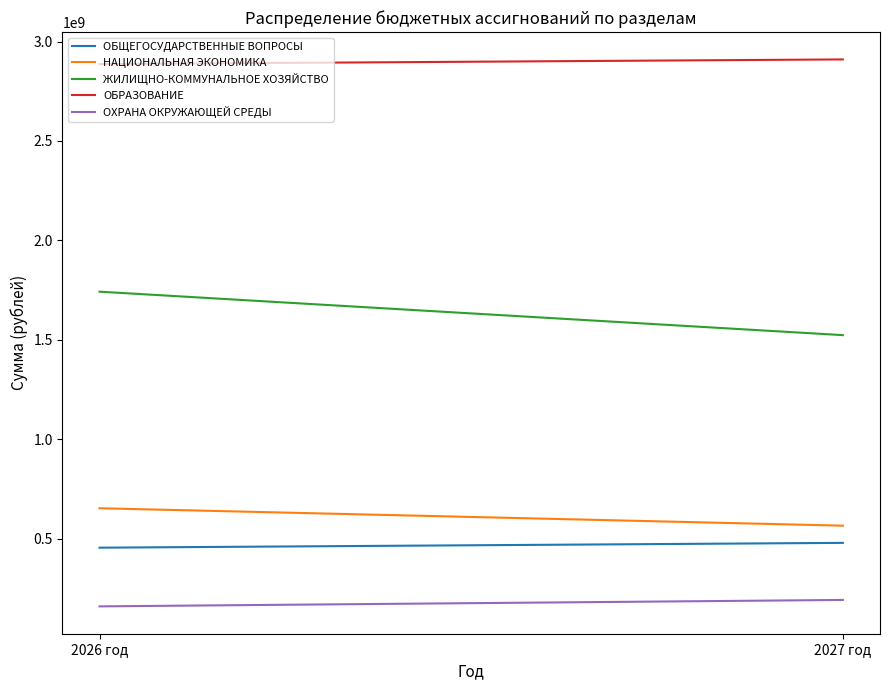

What is the difference between the highest and lowest values at 2026 год?

2726649837.3